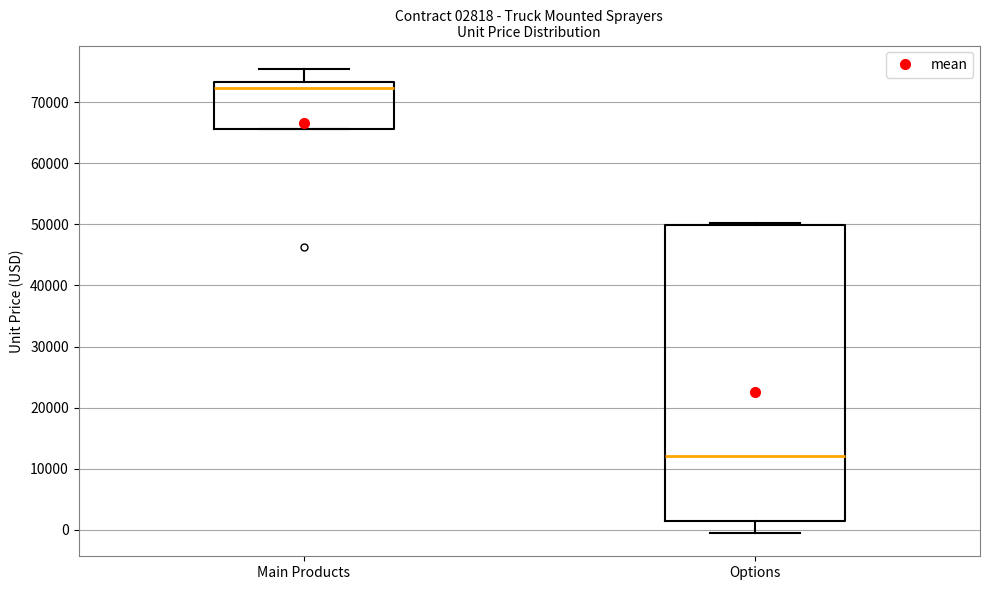

Which box's median line is the lowest?

Options